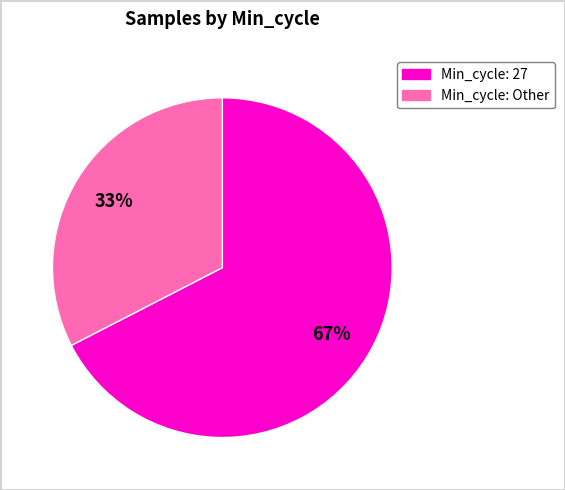

Is there any slice that represents more than half of the pie?

Yes